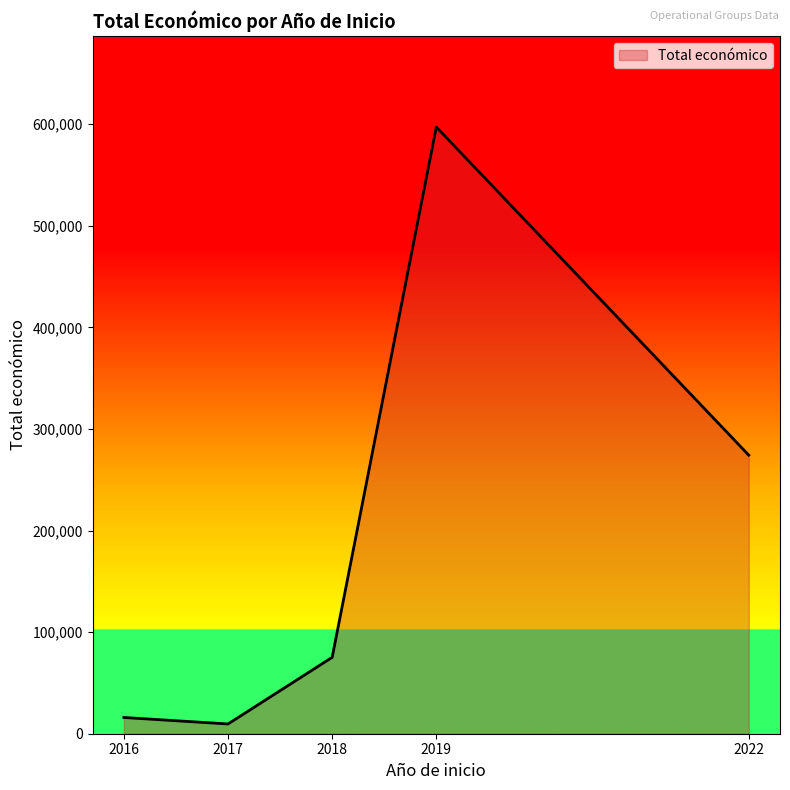

How many lines are shown in the chart?

1